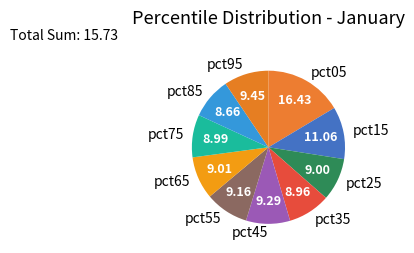

Is pct25 the majority of the pie?

No